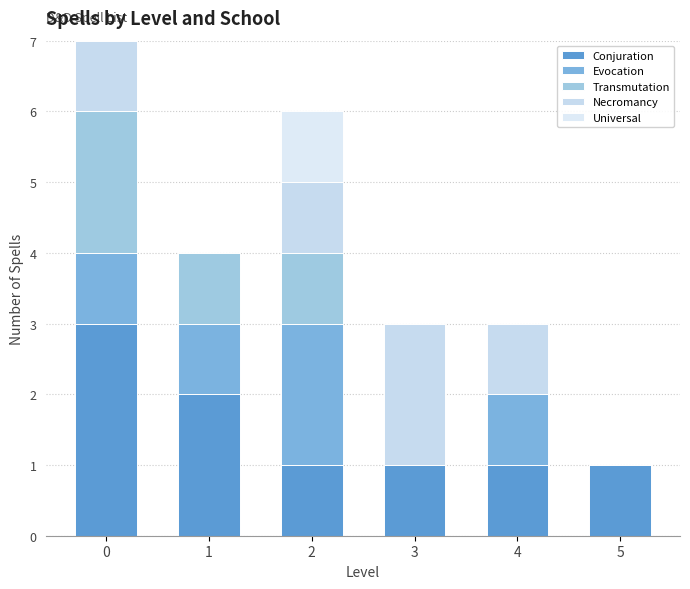

What is the difference between the Evocation values at 2 and 5?

2